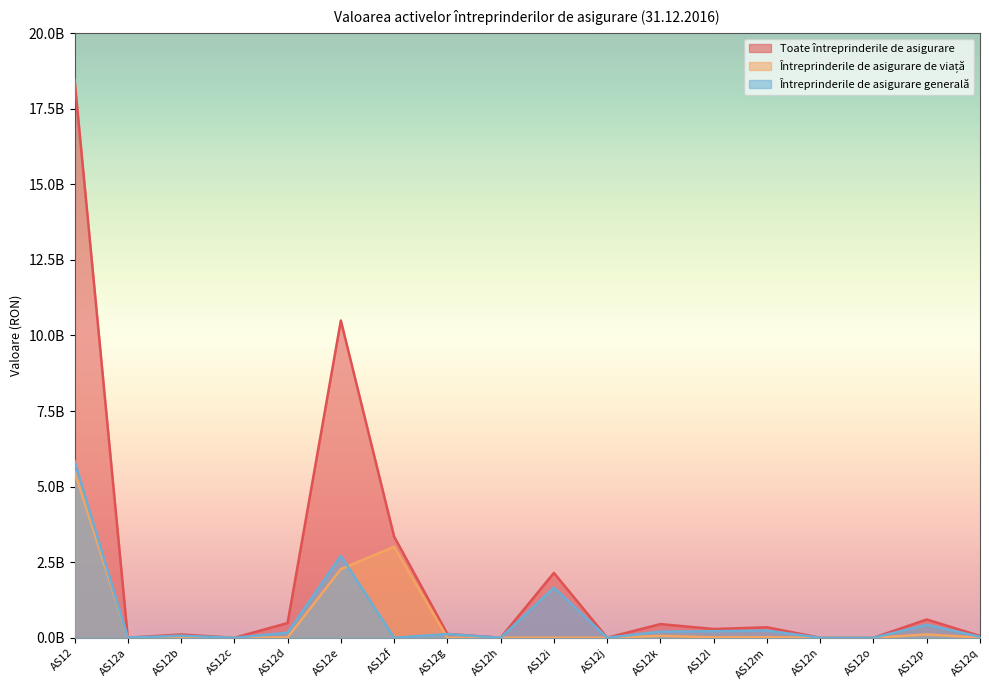

Where is the first local minimum for Întreprinderile de asigurare generală?

AS12a